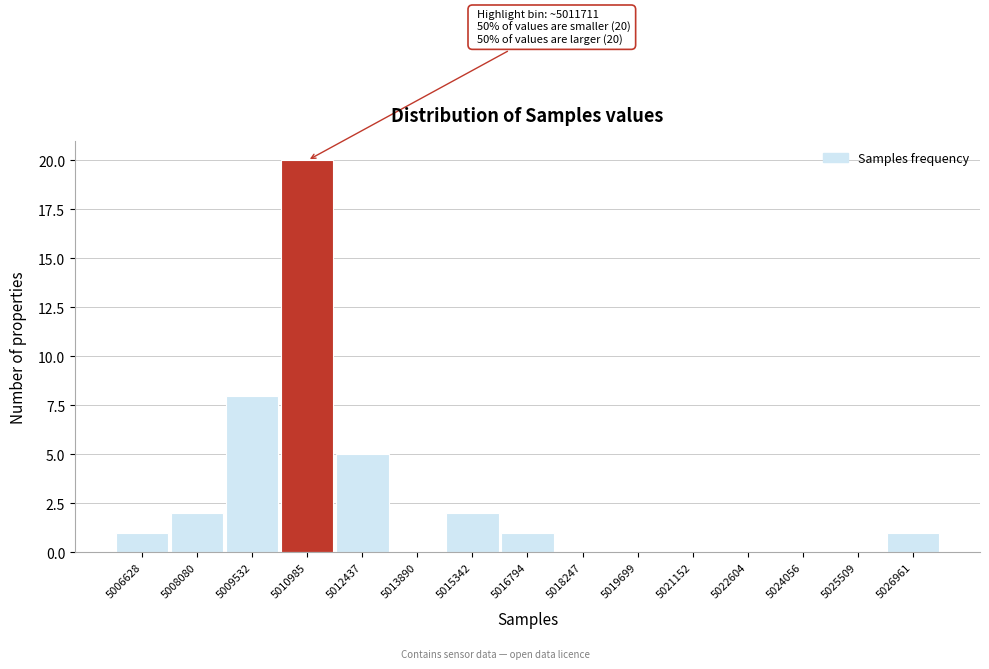

Reading left to right, what are all the values shown in this chart?

5006628=1	5008080=2	5009532=8	5010985=20	5012437=5	5013890=0	5015342=2	5016794=1	5018247=0	5019699=0	5021152=0	5022604=0	5024056=0	5025509=0	5026961=1